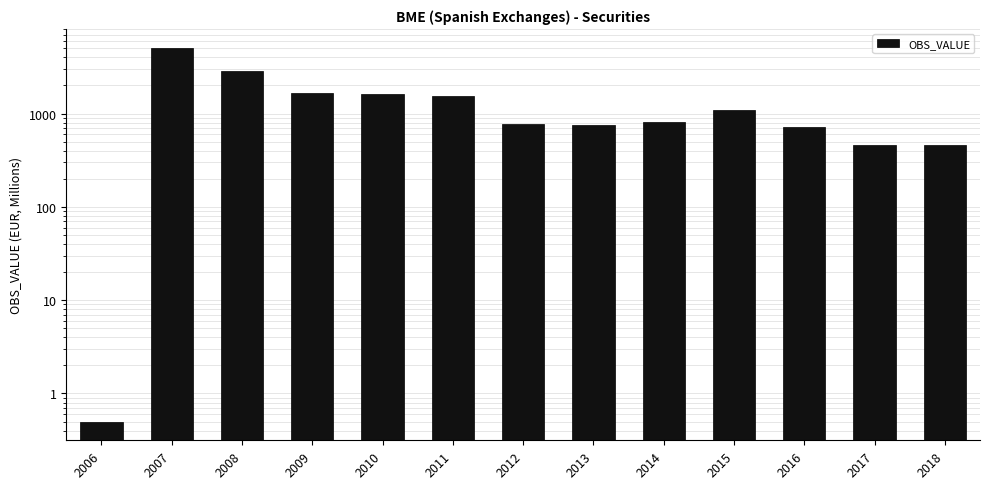

How many data points are above 817?

7